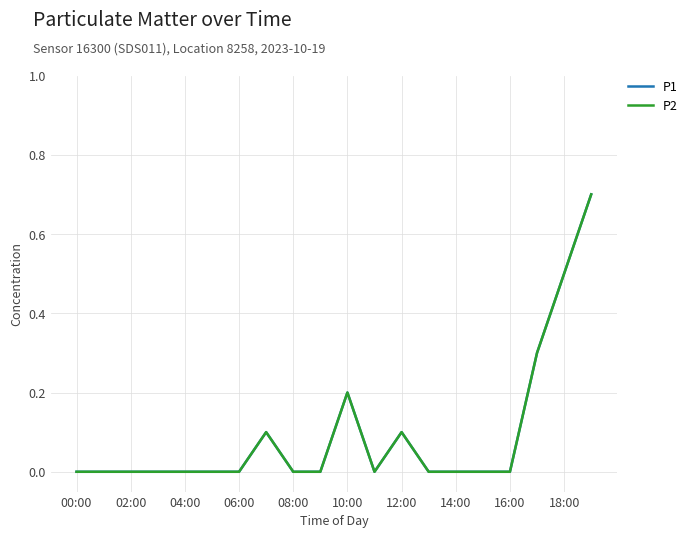

What is the label of the 16th point from the left?

15